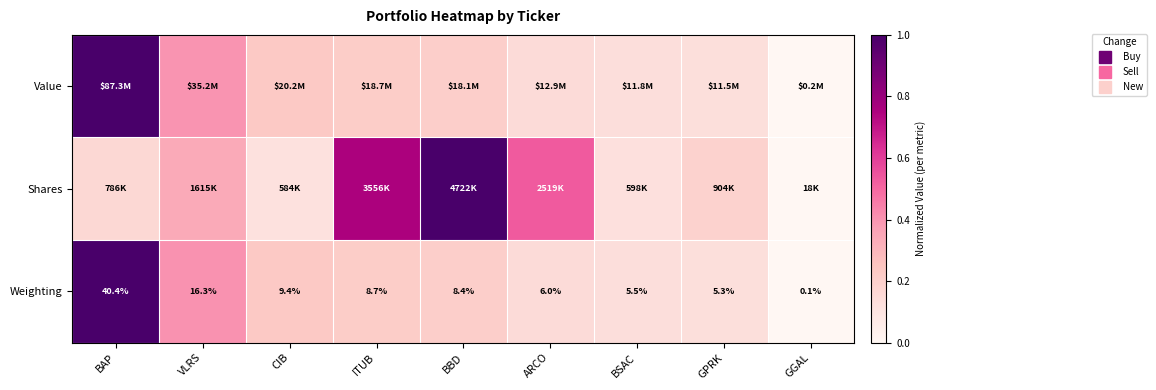

How many Weighting values are between 0 and 1?

9